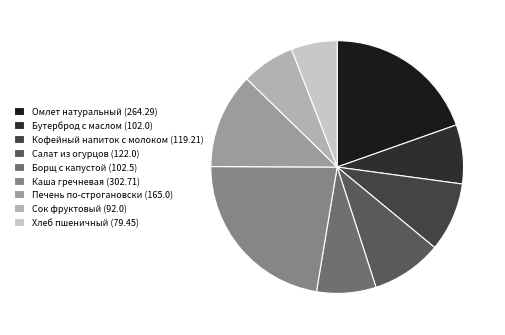

How many segments does this pie chart have?

9